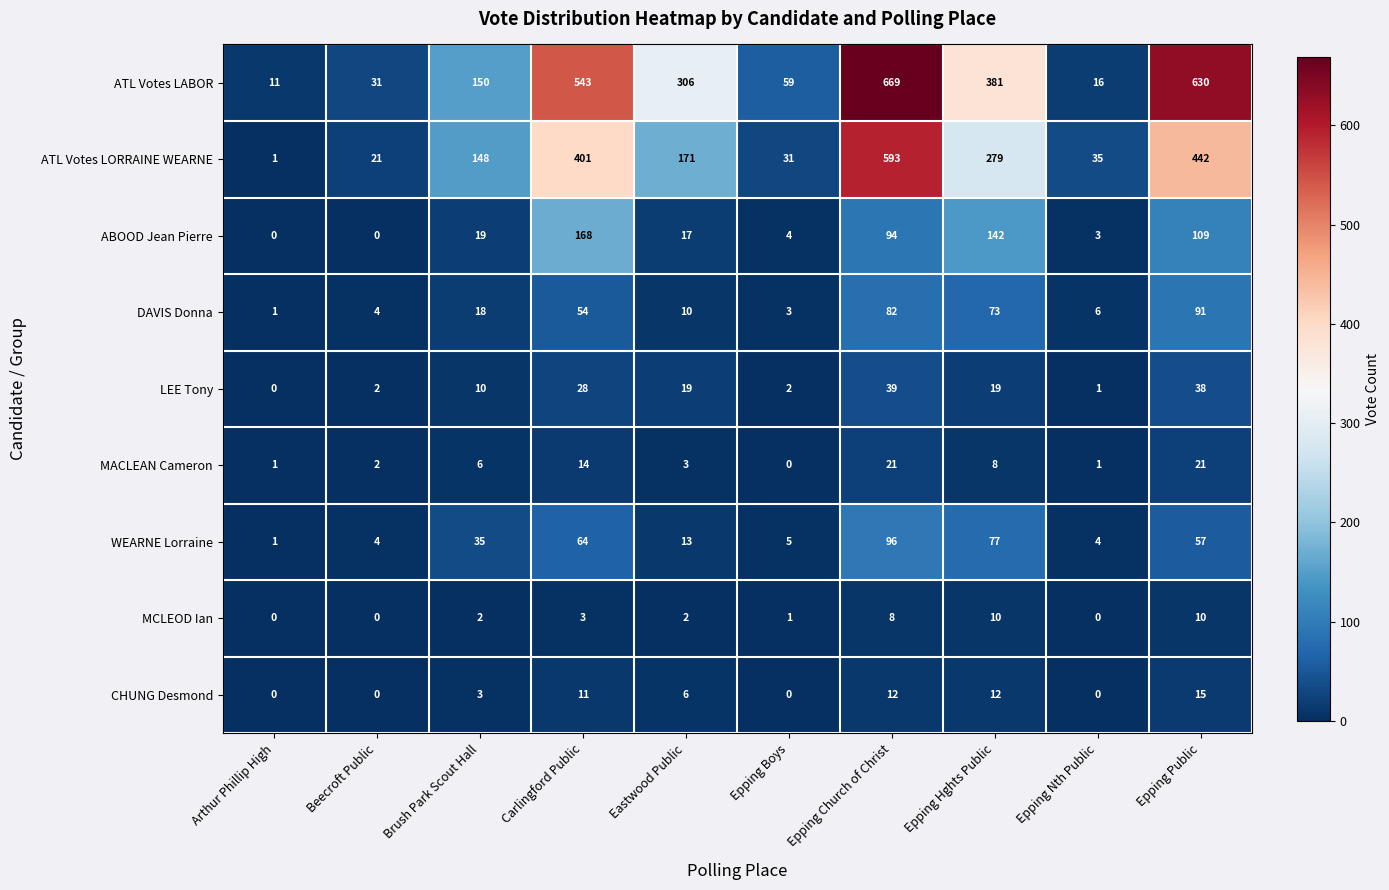

List the series in order of their peak value, lowest first.

MCLEOD Ian, CHUNG Desmond, MACLEAN Cameron, LEE Tony, DAVIS Donna, WEARNE Lorraine, ABOOD Jean Pierre, ATL Votes LORRAINE WEARNE, ATL Votes LABOR